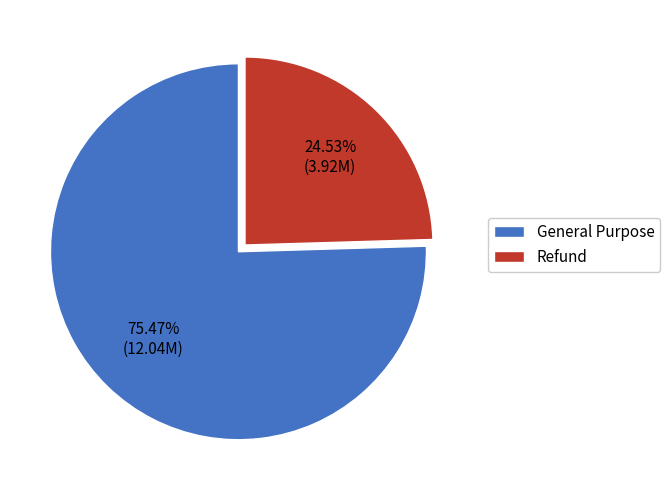

Does General Purpose represent more than half of the total?

Yes